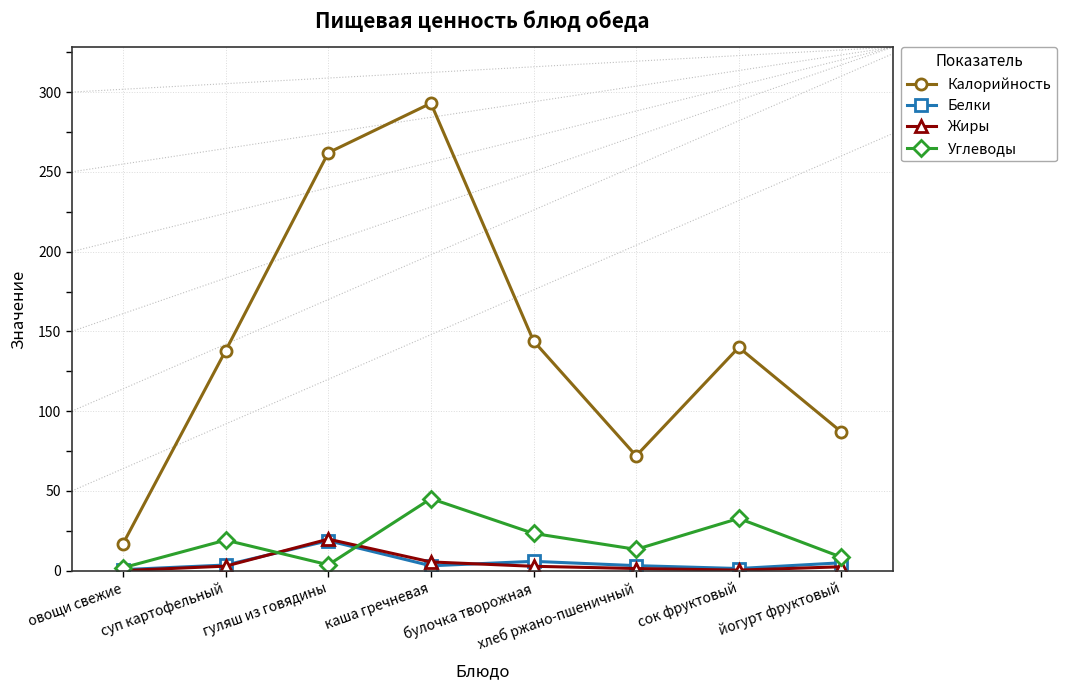

Which series has the widest spread of values?

Калорийность